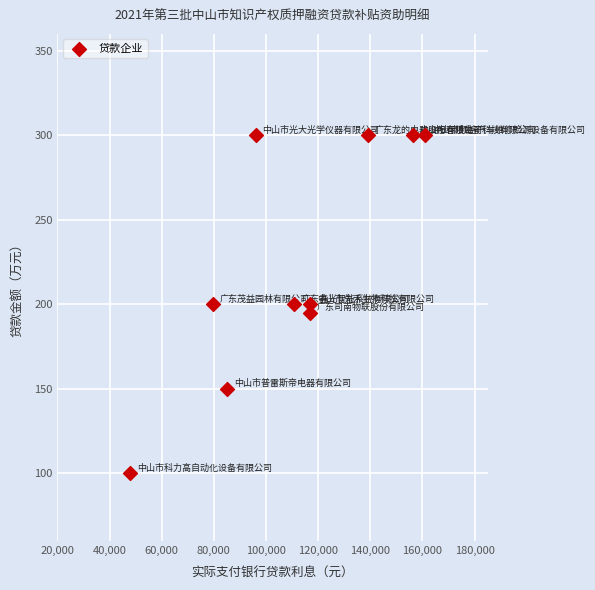

What is the range of Y values (max minus min)?

200